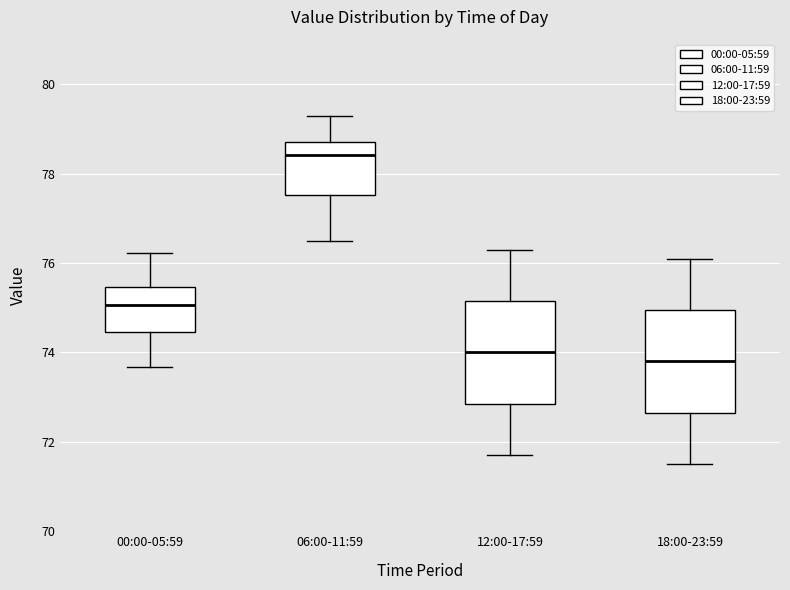

Where does the lower whisker of the box for 06:00-11:59 end on the y-axis? The values are not printed on the chart, so give them approximately, as read against the axis.

76.6